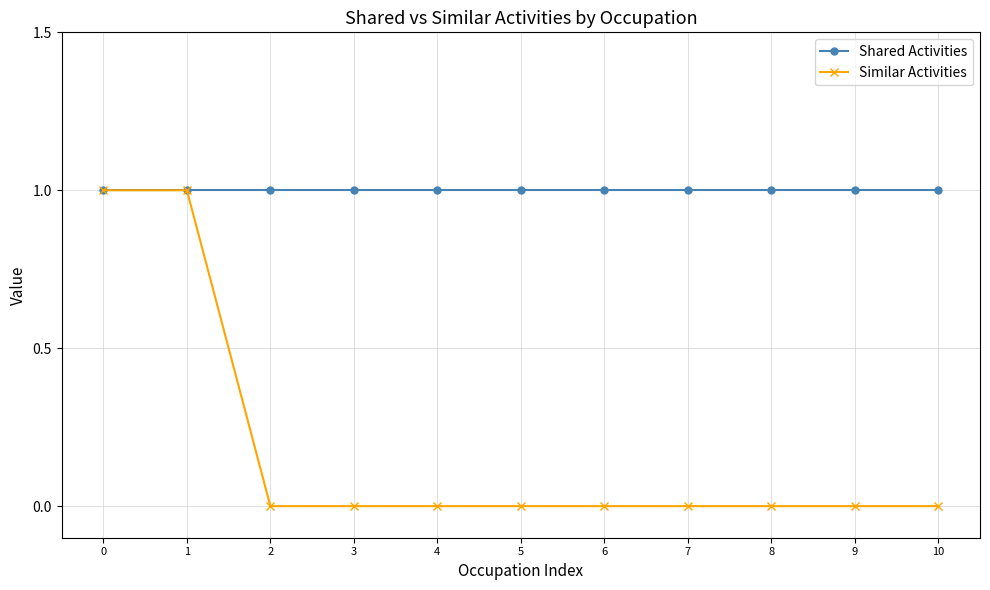

Count the number of data series in this chart.

2